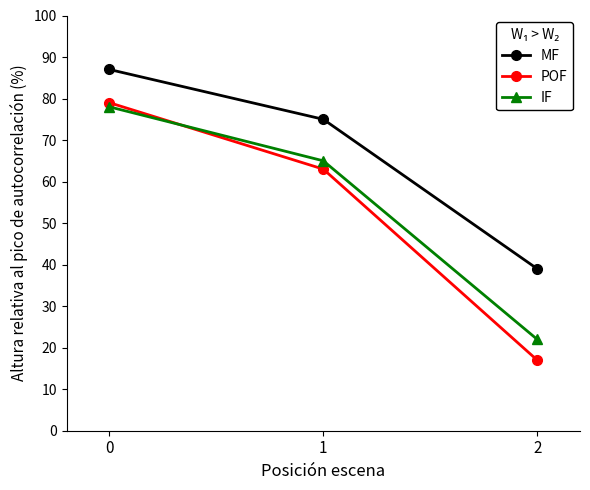

Which series has the largest range (max minus min)?

POF